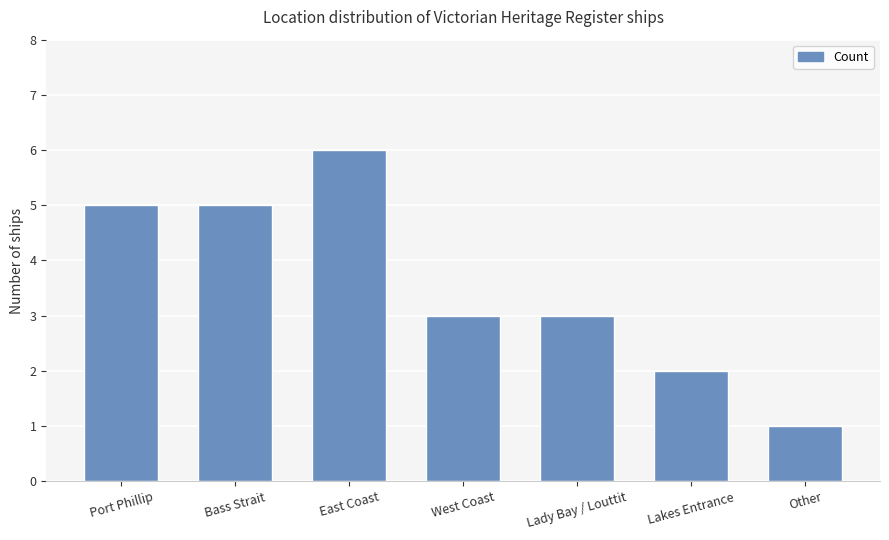

Are the bars horizontal?

No